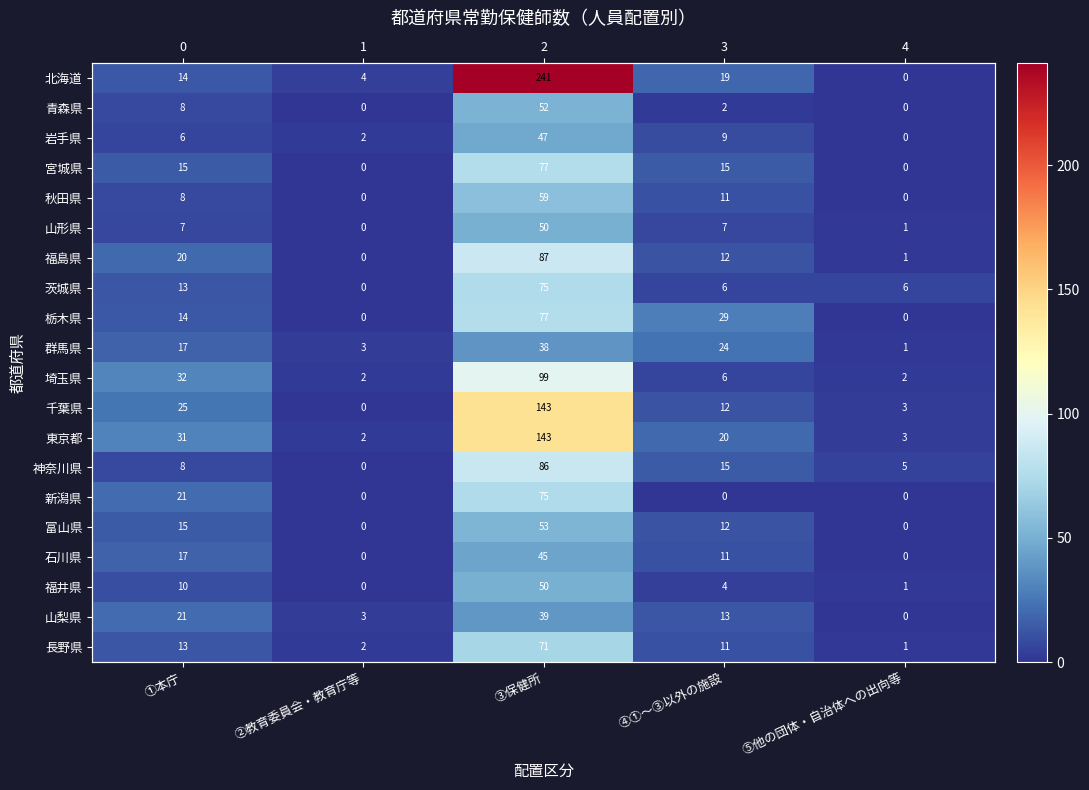

Is it true that 栃木県 equals 0 at ②教育委員会・教育庁等?

True